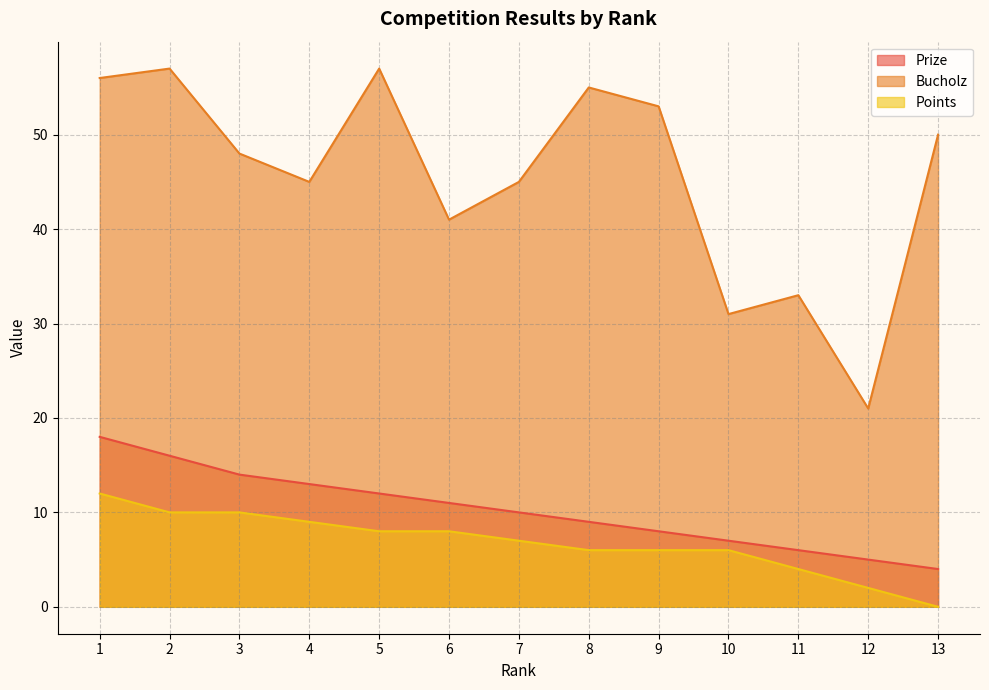

Between 2 and 4, which series saw the biggest shift?

Bucholz